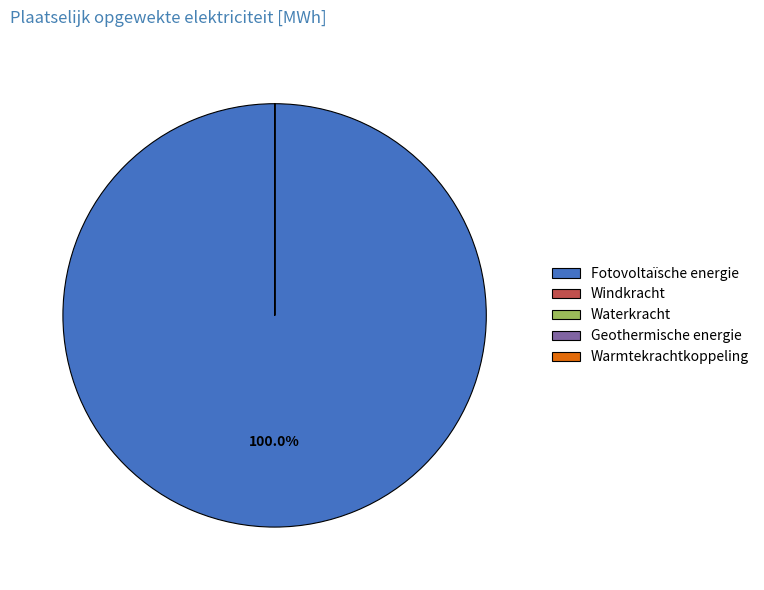

What is the largest slice in the pie chart?

Fotovoltaïsche energie